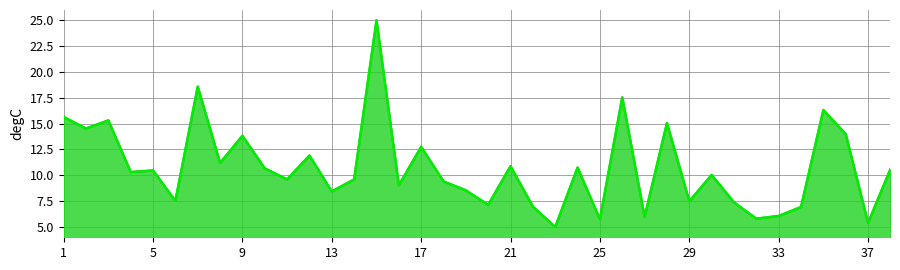

What is the maximum value shown in the chart?

25.0